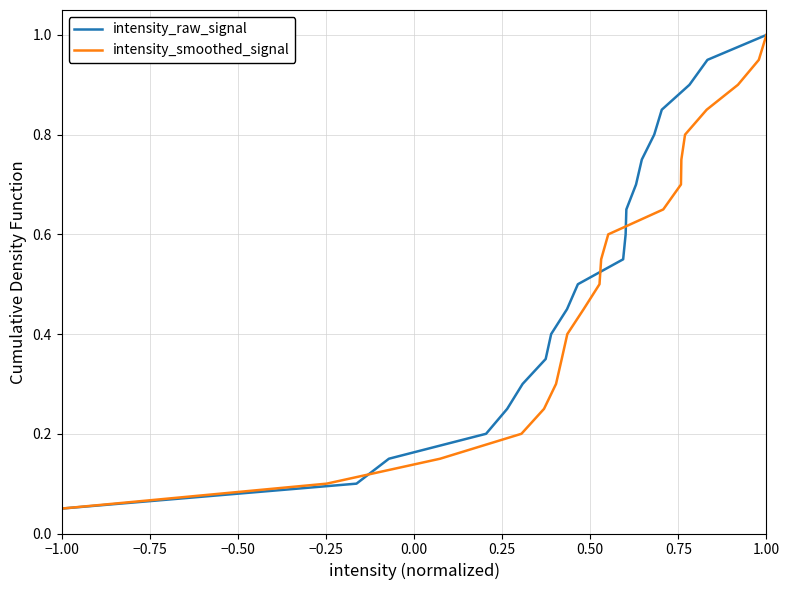

What is the lowest value of the intensity_smoothed_signal series?

0.1